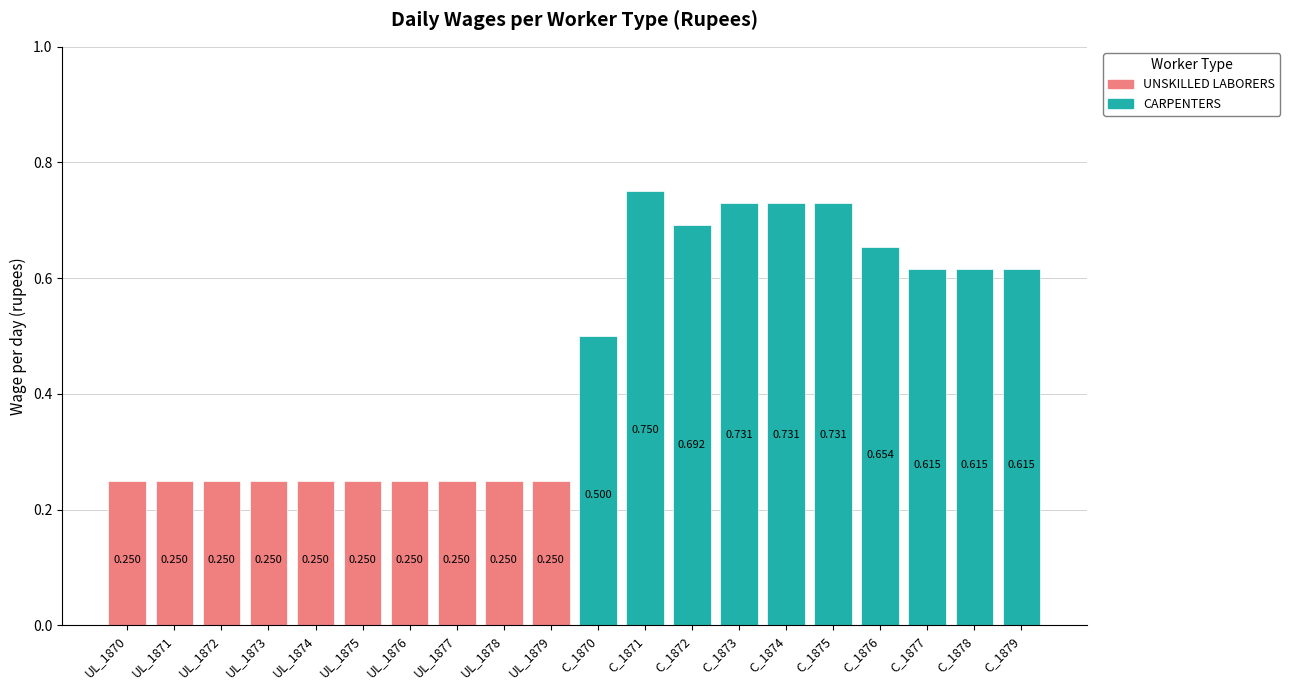

Which series has the widest spread of values?

CARPENTERS